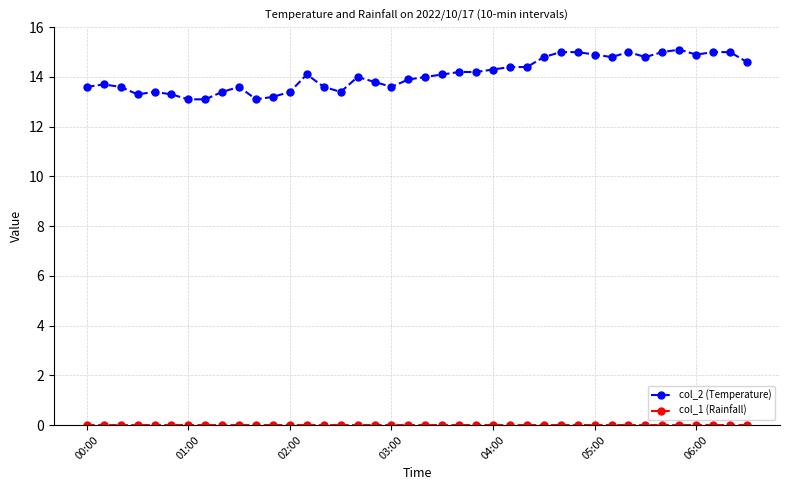

Which series has the largest total across all categories?

col_2 (Temperature)